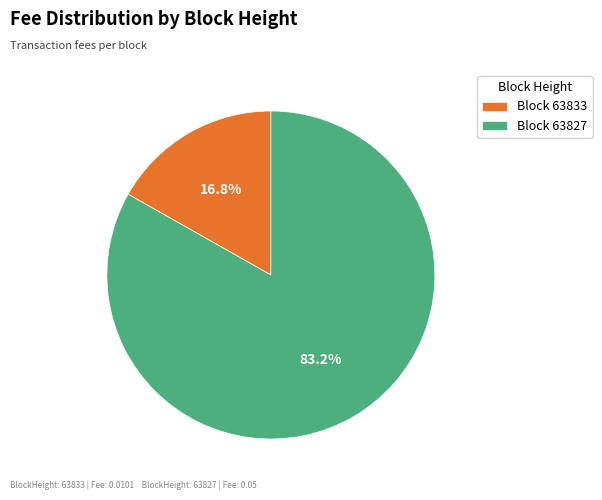

Does any single category account for the majority?

Yes